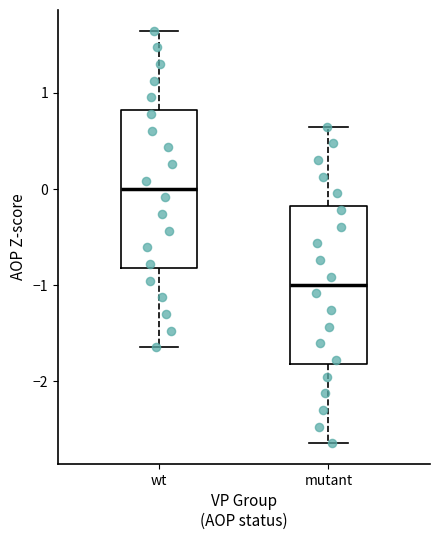

Reading left to right, transcribe this box plot: for each box, give where its median line is, the range the box spans, and where its two whiskers end, as read against the y-axis. The values are not printed on the chart, so give them approximately, as read against the axis.

wt: median 0.0, box -0.8 to 0.8, whiskers -1.6 to 1.6
mutant: median -1.0, box -1.8 to -0.2, whiskers -2.6 to 0.6